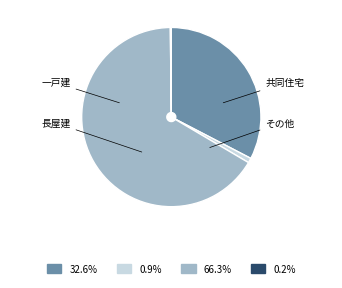

Which category has the smallest portion of the pie?

その他